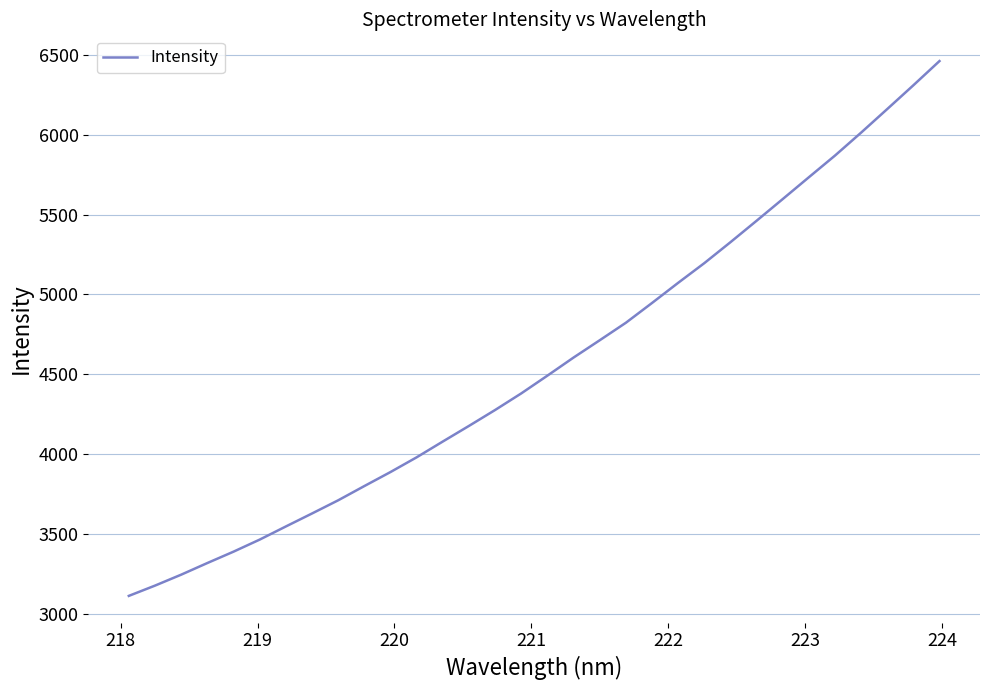

What is the difference between the maximum and minimum values?

3350.2